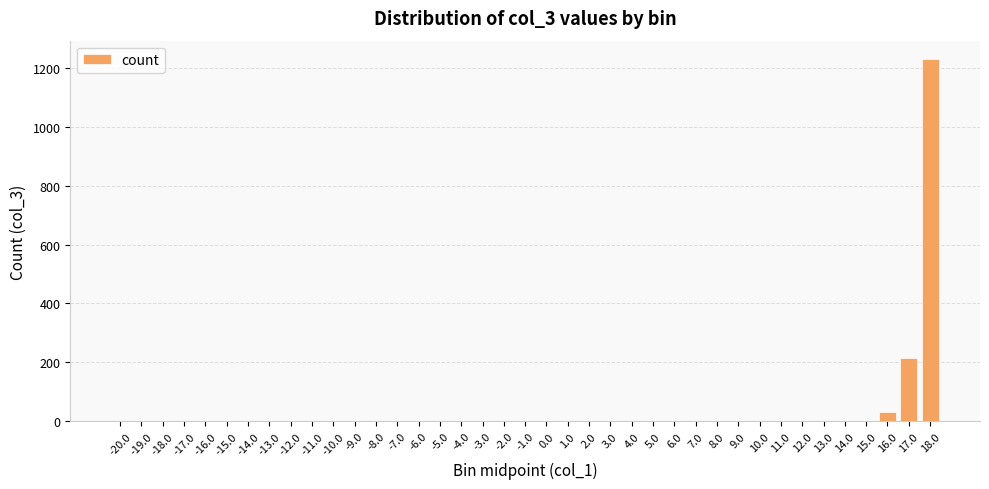

Is it true that the value at 3.0 is -749?

False